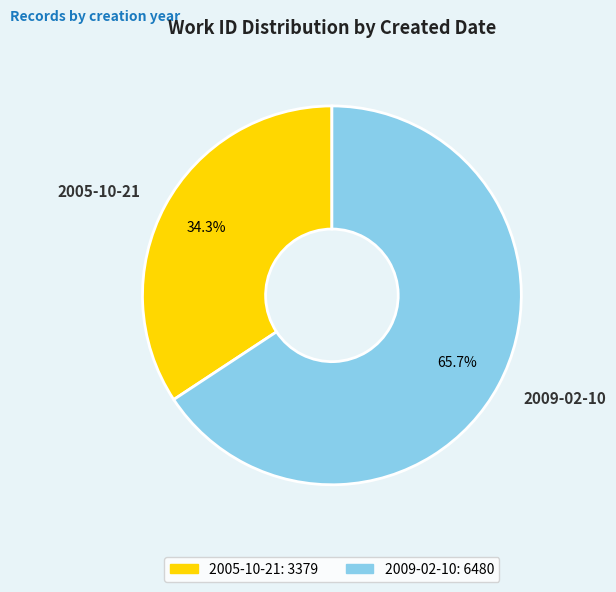

Does any single category account for the majority?

Yes